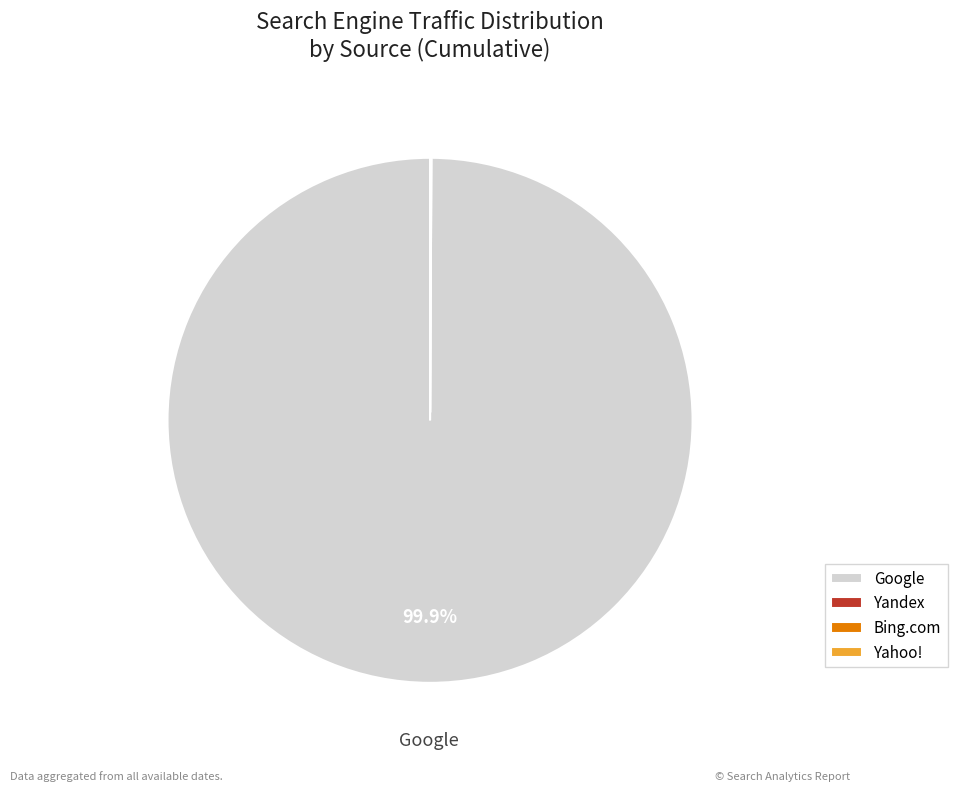

How much of the chart is everything except Google?

0.1%